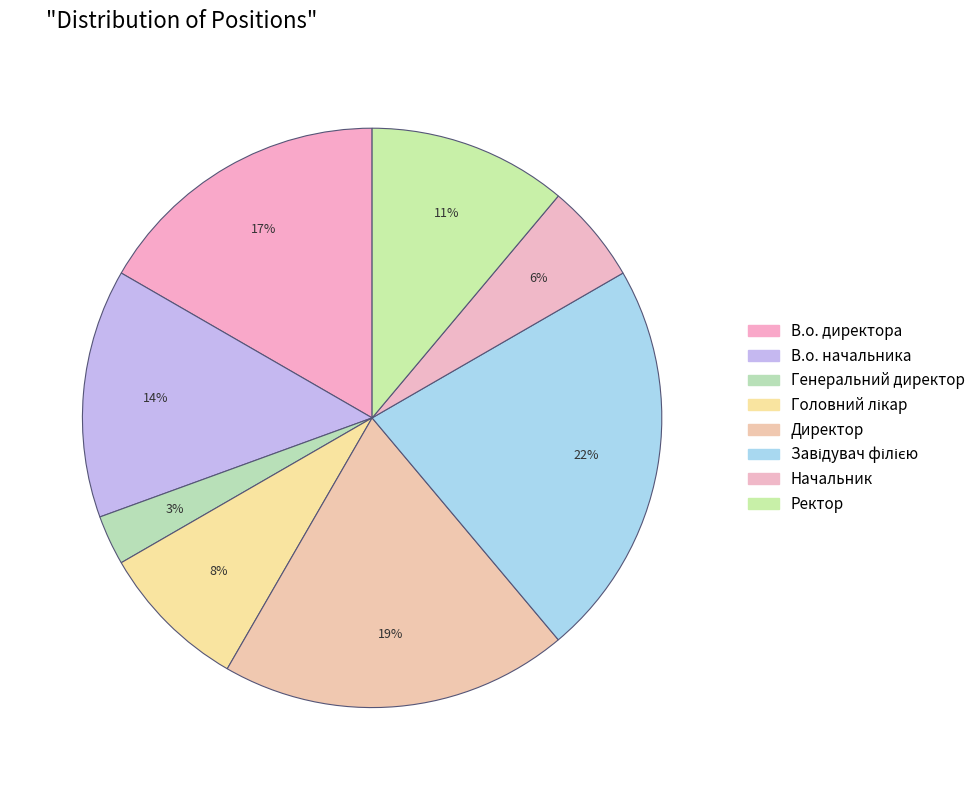

To the nearest percent, what is the combined percentage of Ректор and В.о. начальника?

25%